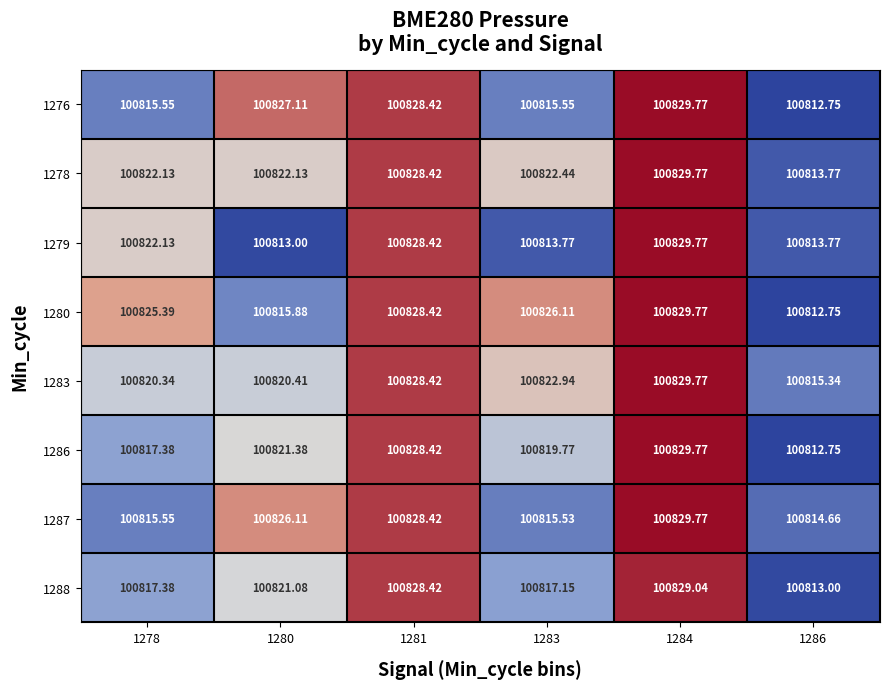

Is the value of 1278 at 1280 greater than the value of 1283 at 1281?

No